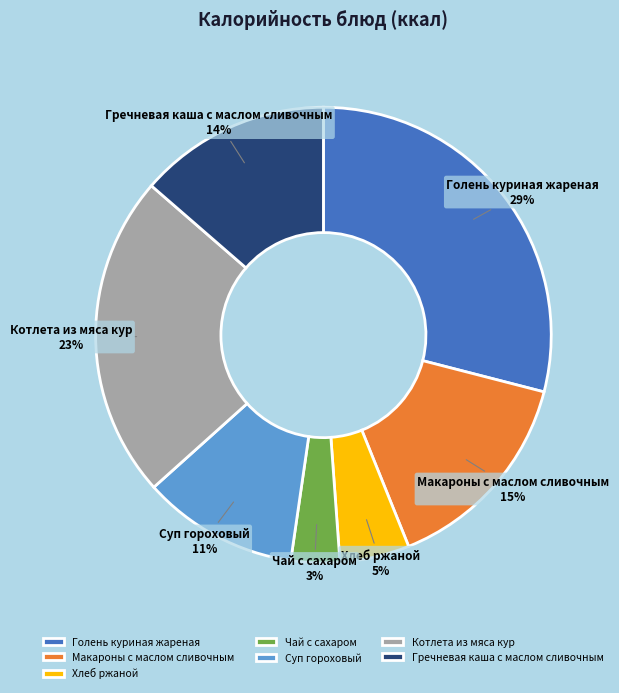

Is the sum of Чай с сахаром and Гречневая каша с маслом сливочным greater than half?

No